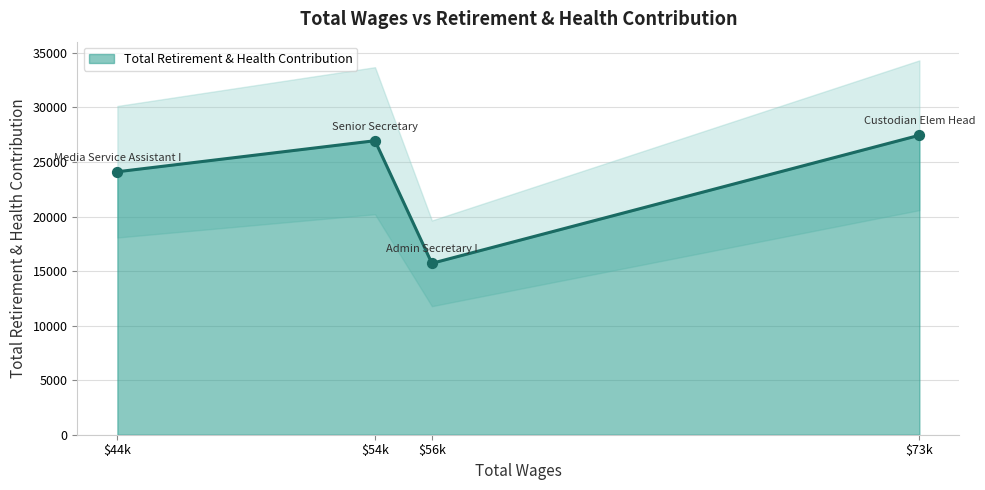

Where is the first local minimum for Total Retirement & Health Contribution?

$56k